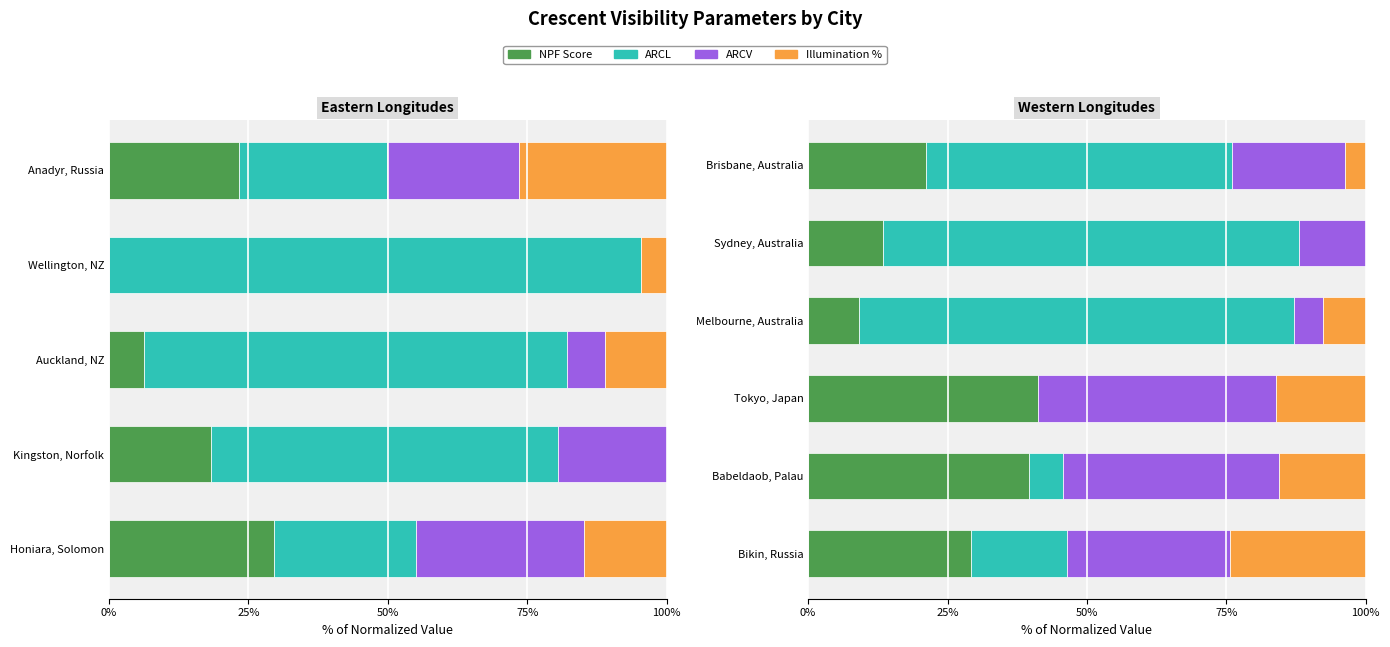

What is the difference between the highest and lowest values at Brisbane, Australia?

51.0